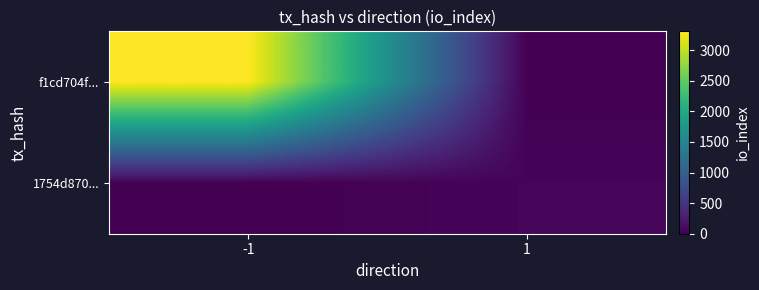

Which series changed the most between -1 and 1?

f1cd704f...